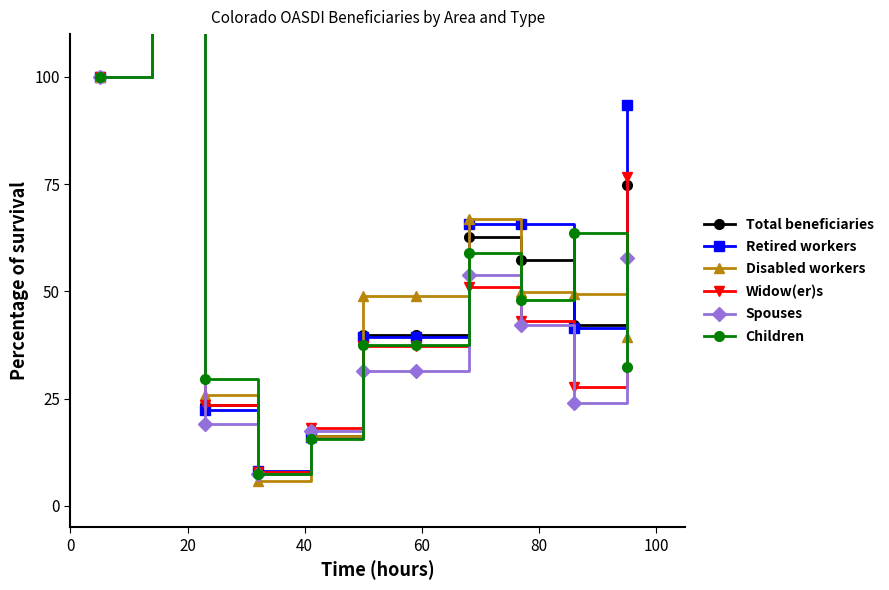

How many lines are shown in the chart?

6